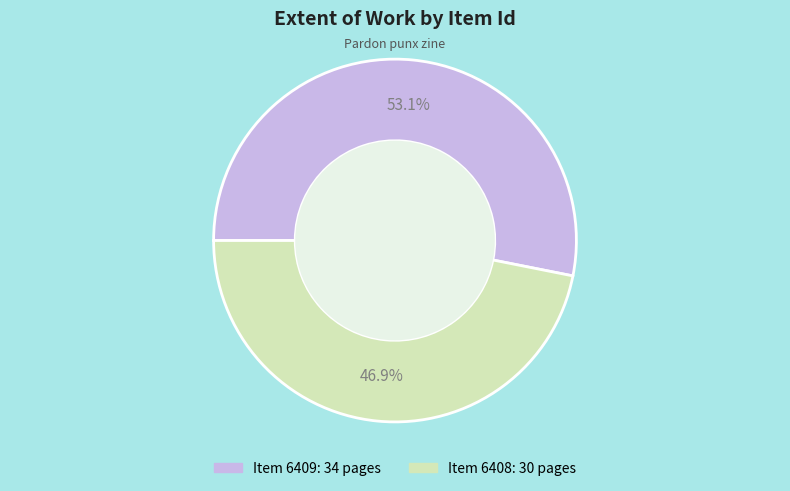

Is there any slice that represents more than half of the pie?

Yes